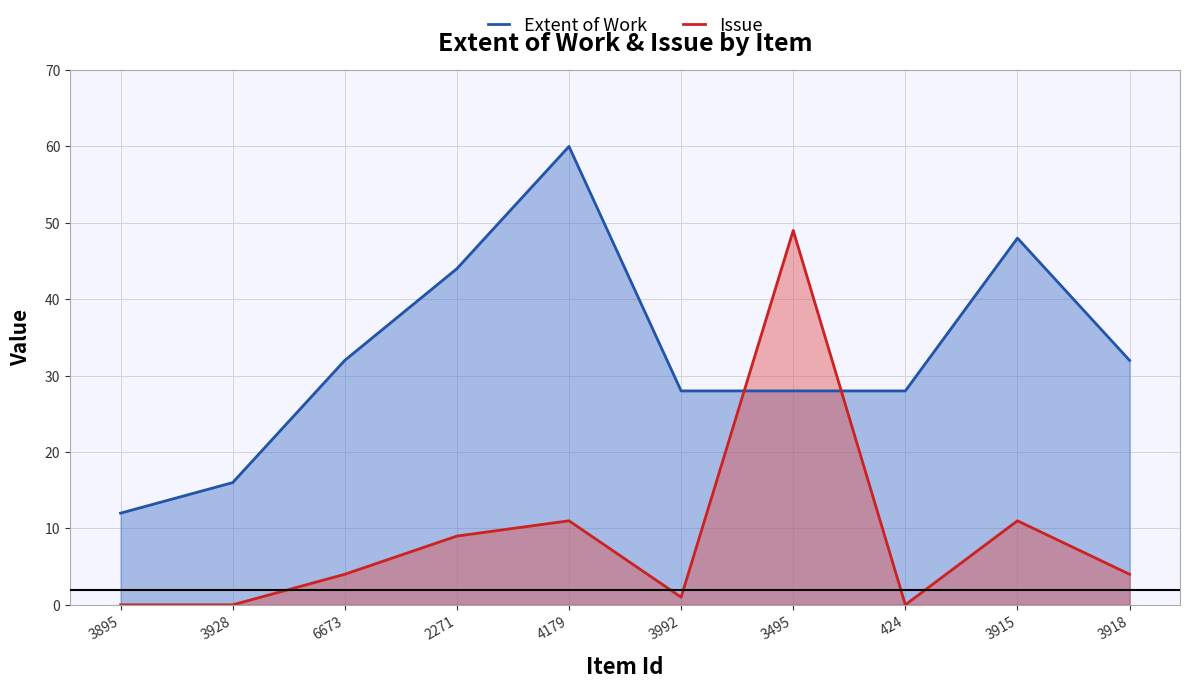

Where is the first local maximum for Issue?

4179